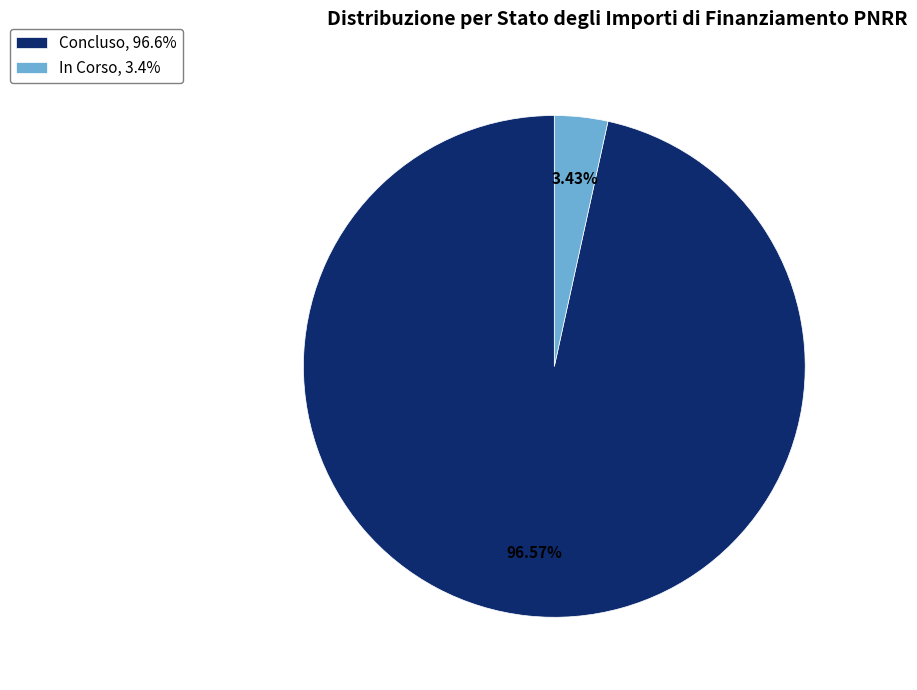

Does any single category account for the majority?

Yes